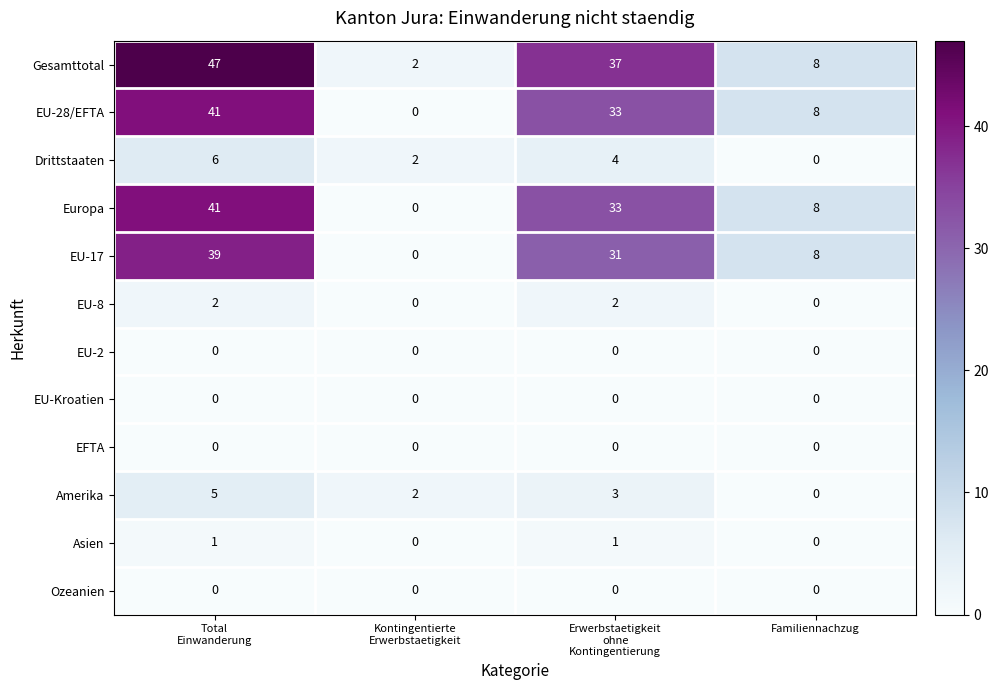

What is the maximum value shown in the chart?

47